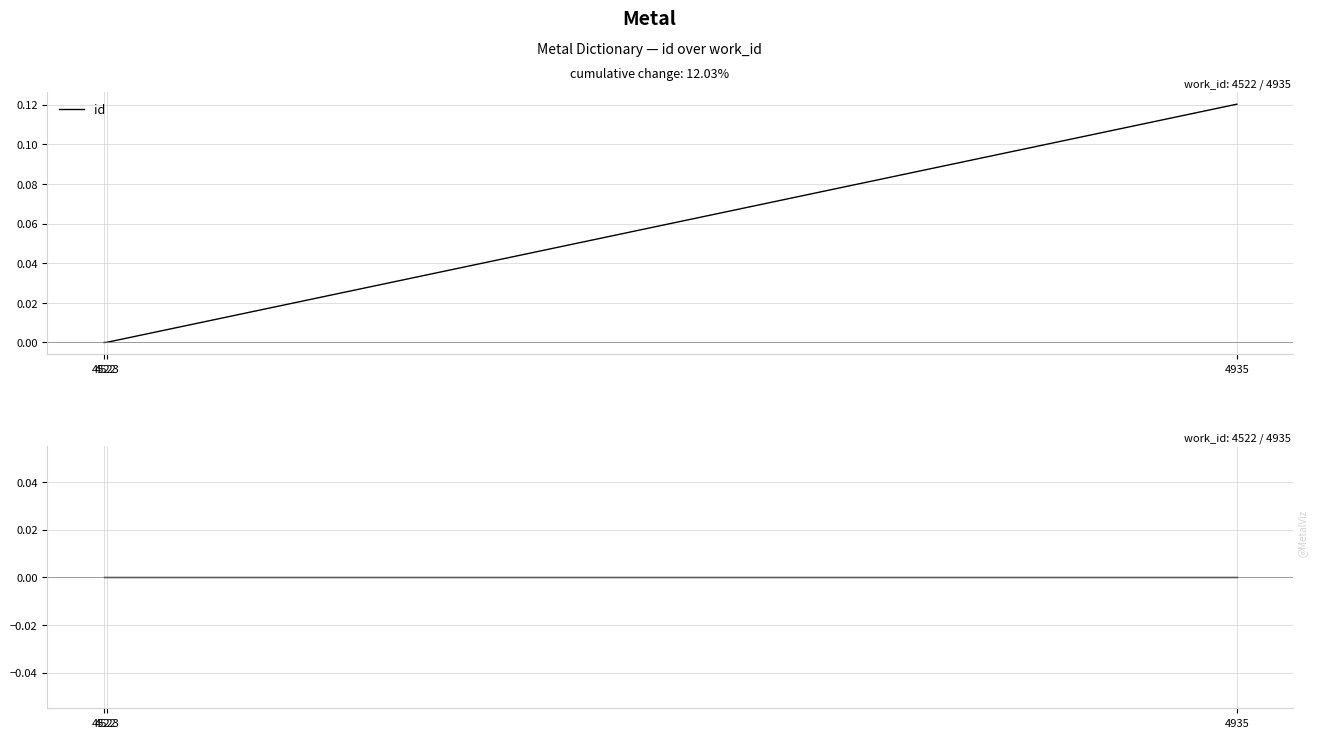

How many lines are shown in the chart?

2